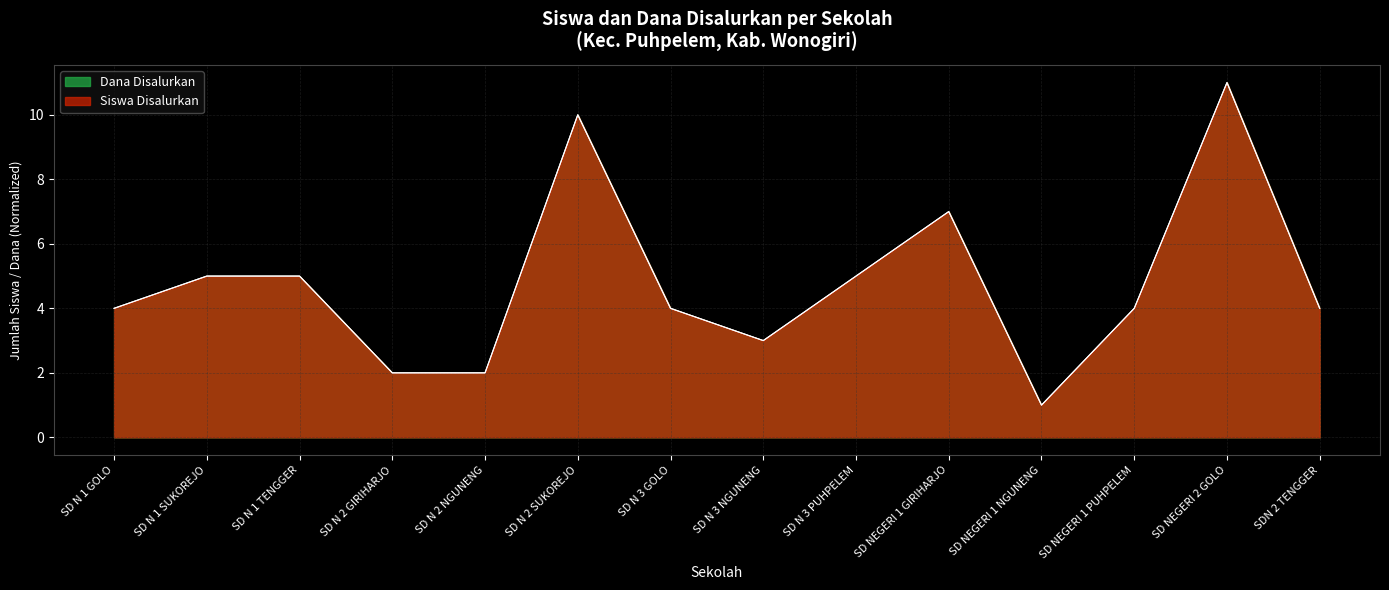

How many data points in Dana Disalurkan are less than 4?

4